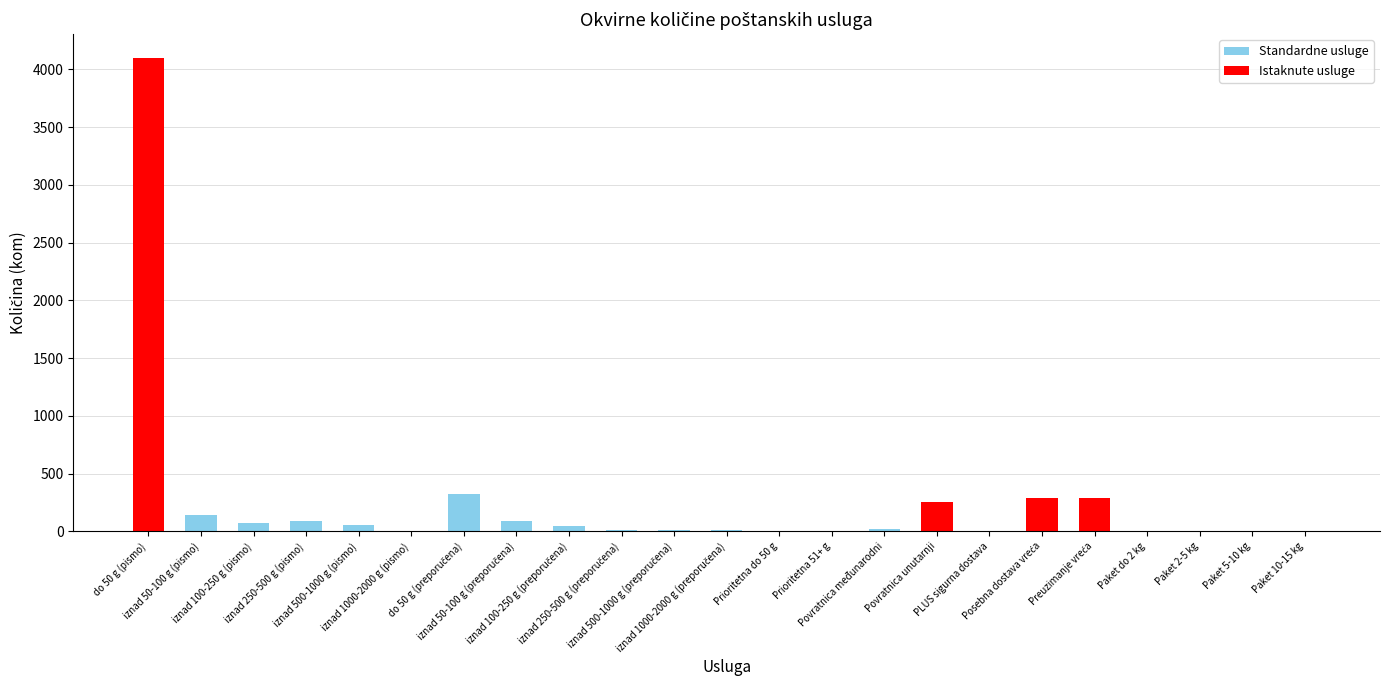

What is the maximum value shown in the chart?

4100